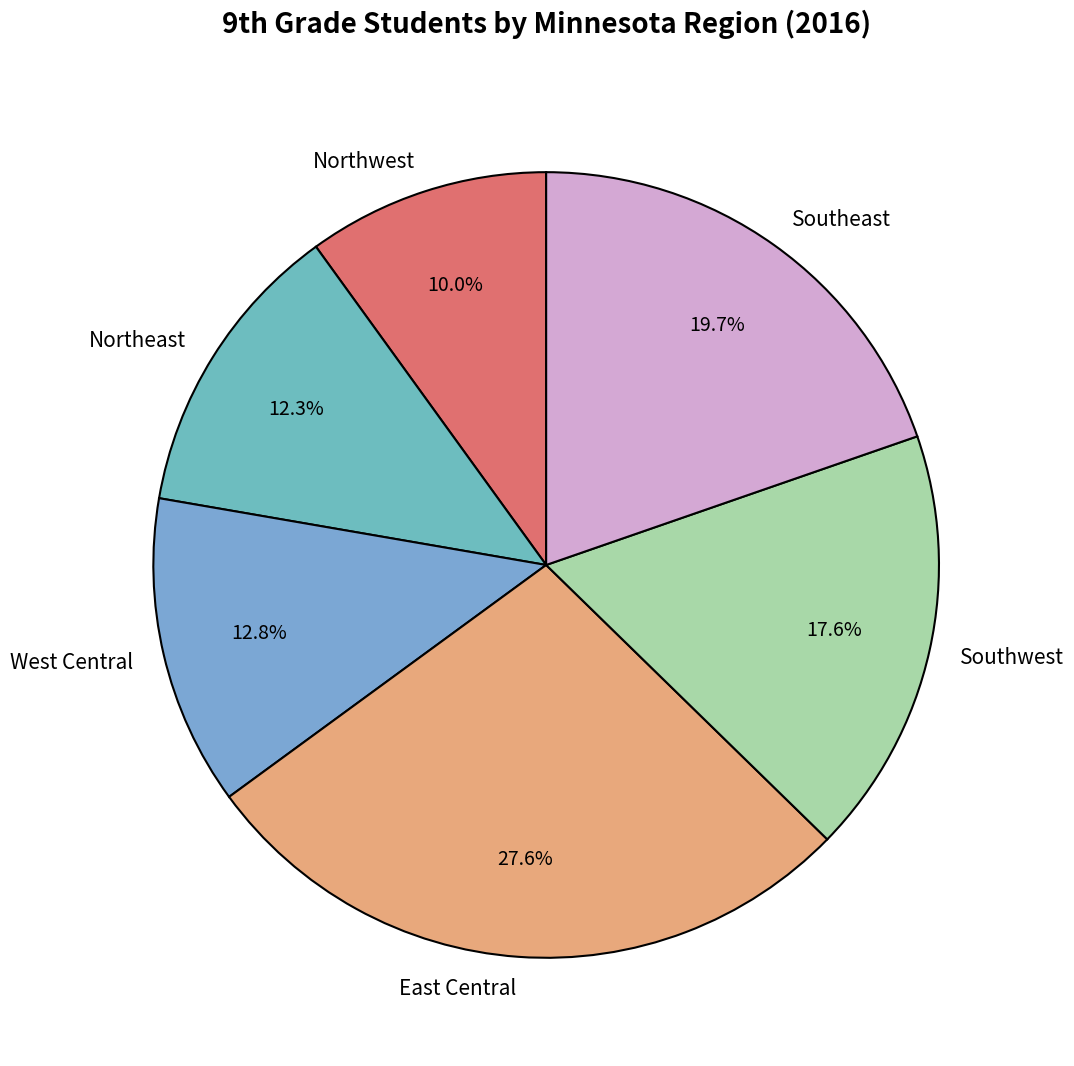

How many slices are in this pie chart?

6